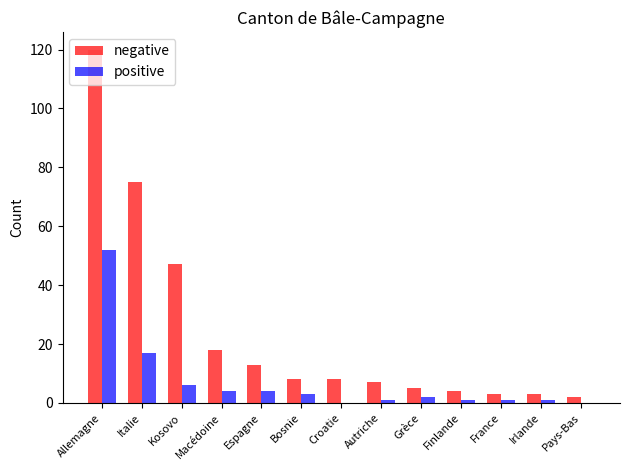

Which series changed the most between Macédoine and Croatie?

negative